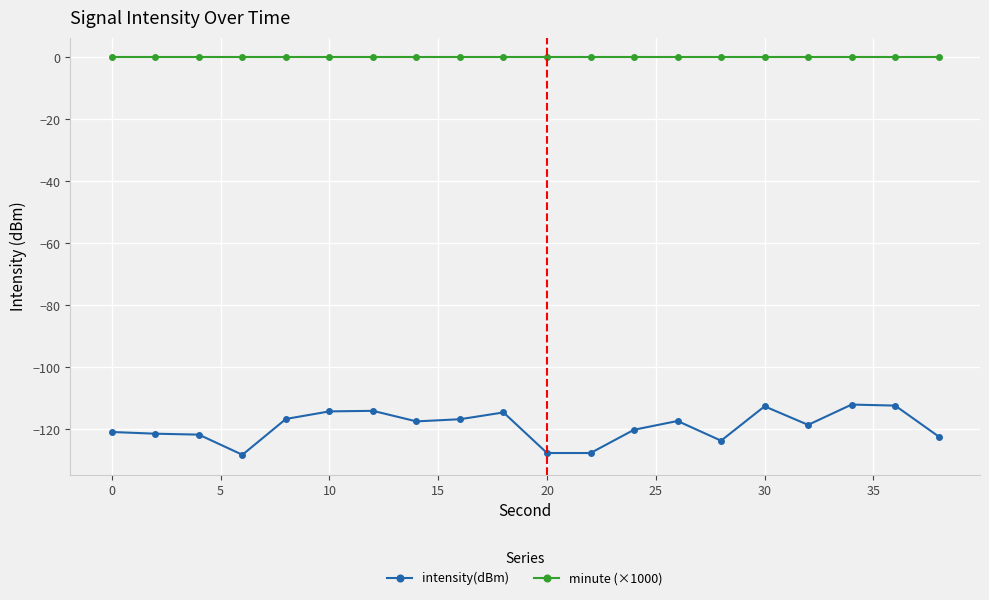

What is the lowest value of the intensity(dBm) series?

-128.2